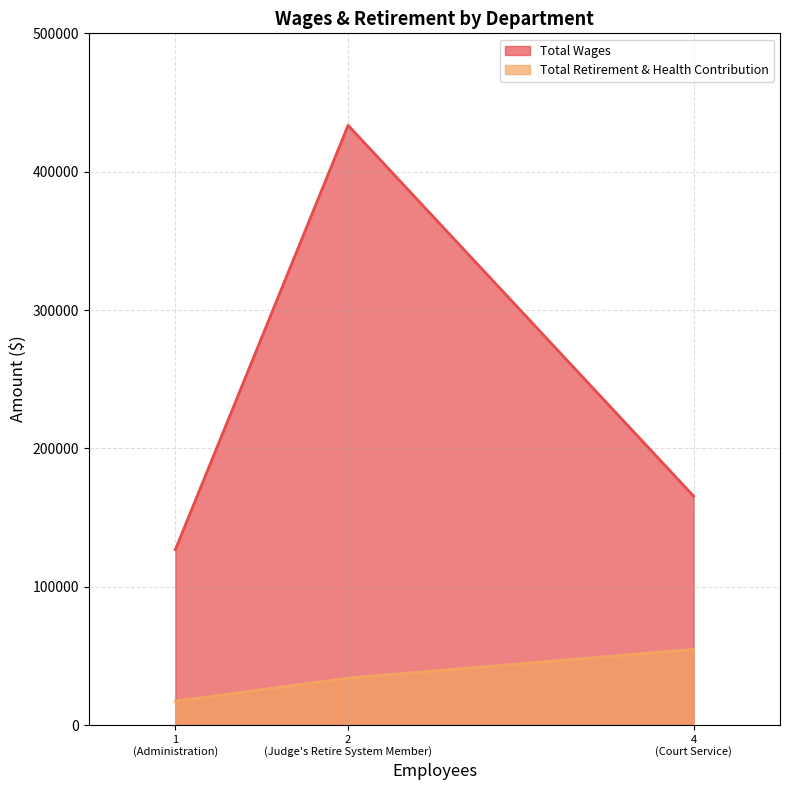

Which category has the highest value in the Total Wages series?

2
(Judge's Retire System Member)